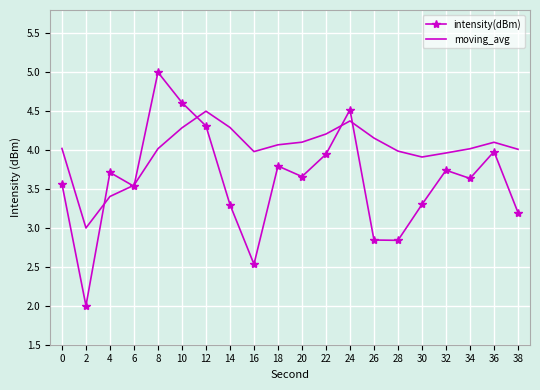

What value does the moving_avg series have at 0?

4.0